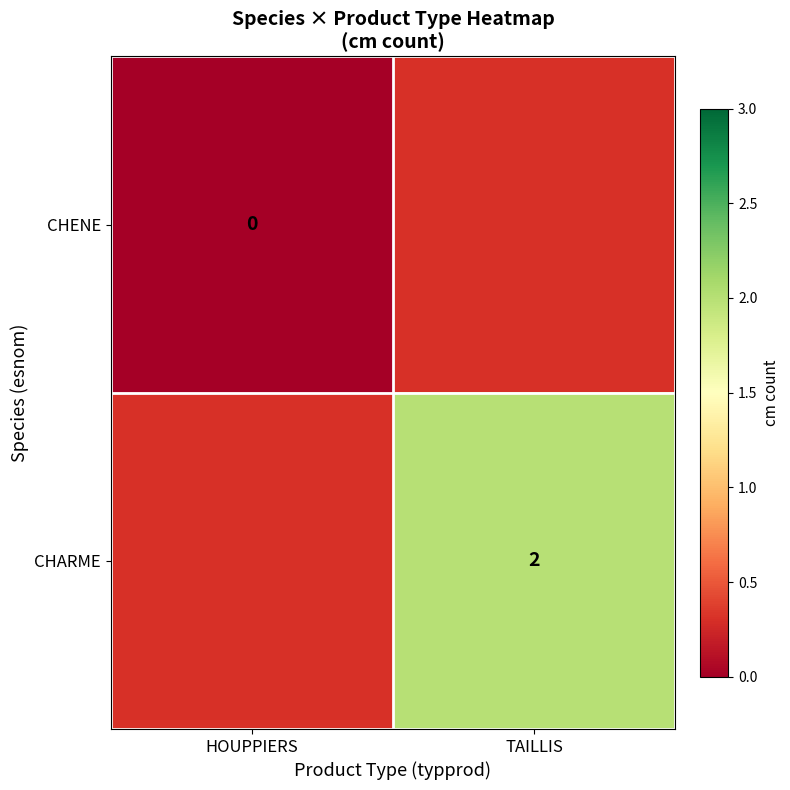

What is the greatest value displayed?

2.0